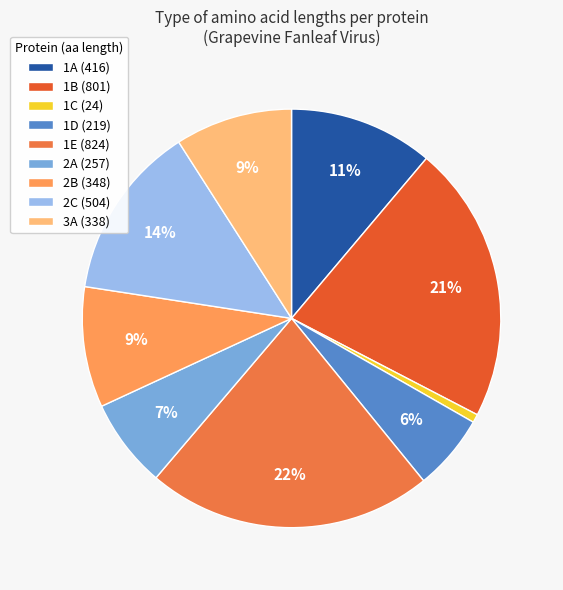

Is there any slice that represents more than half of the pie?

No